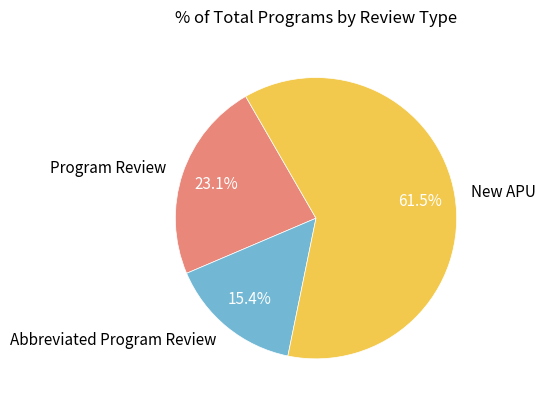

What is the ratio of the value at New APU to the value at Program Review?

2.7